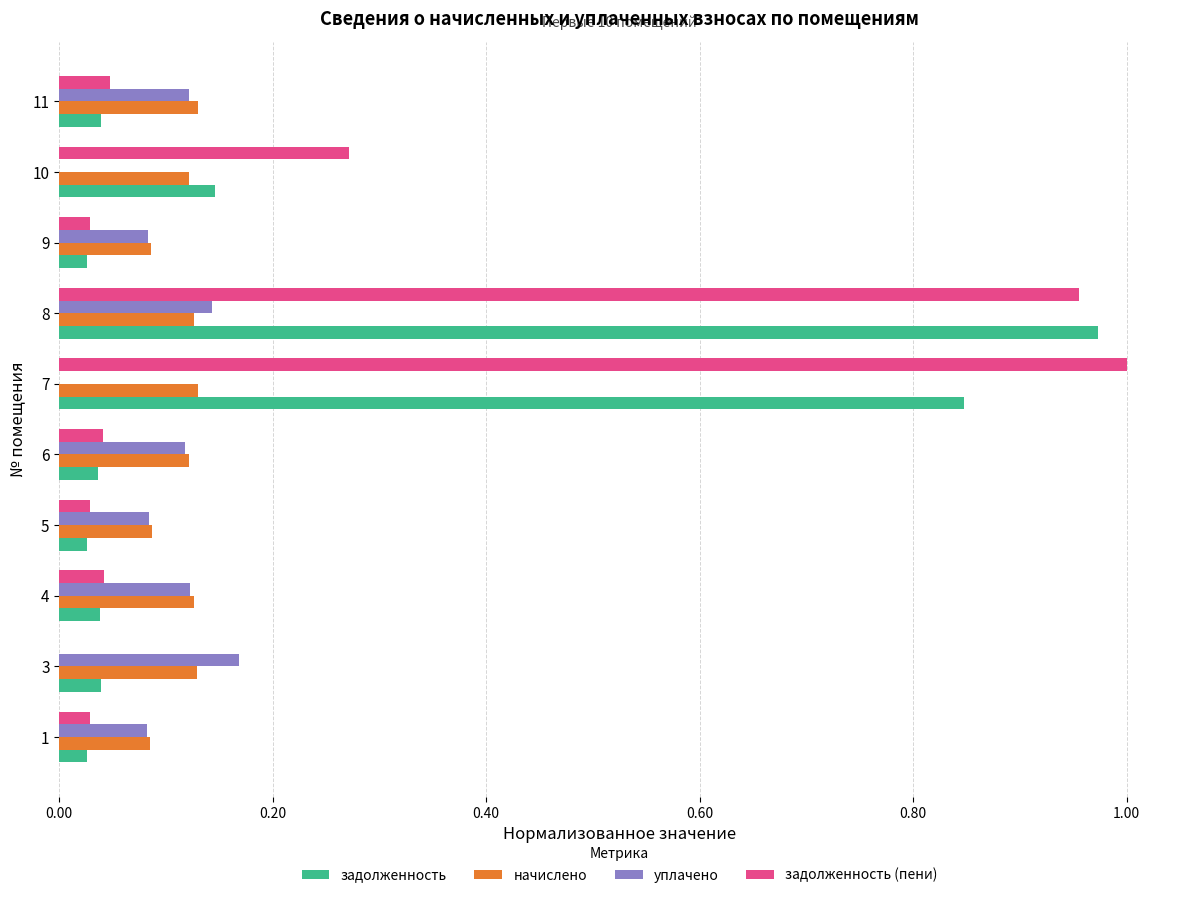

Between 5 and 10, which series saw the biggest shift?

задолженность (пени)